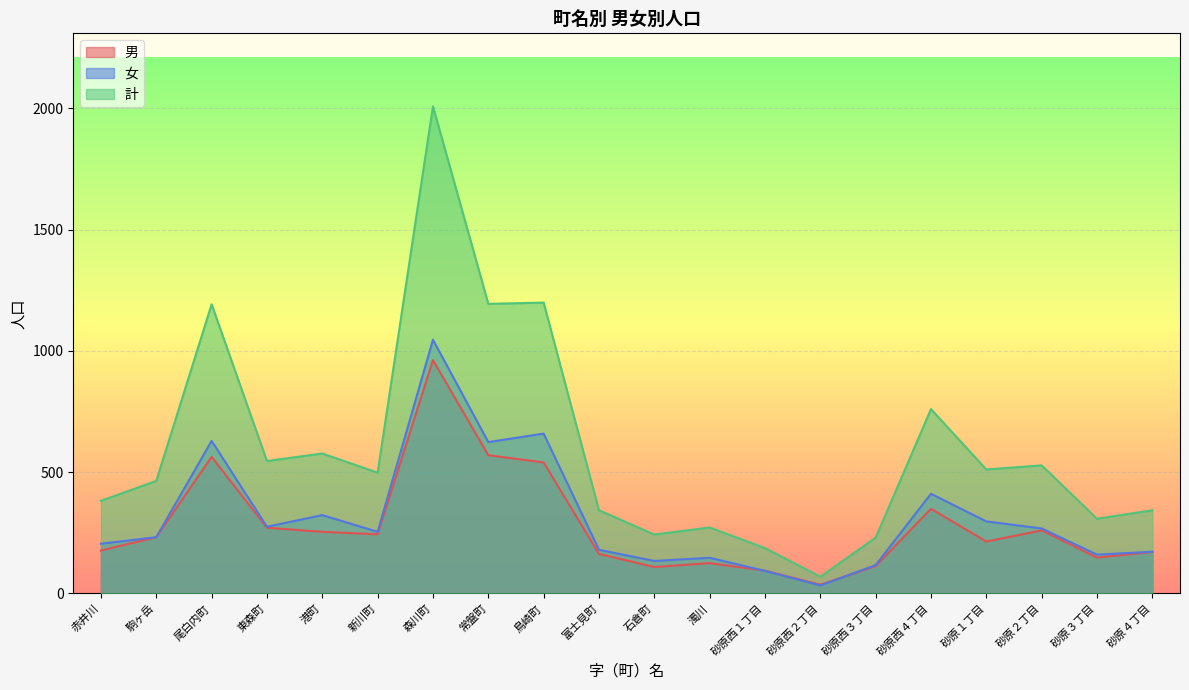

What is the difference between the 男 values at 砂原２丁目 and 砂原西１丁目?

166